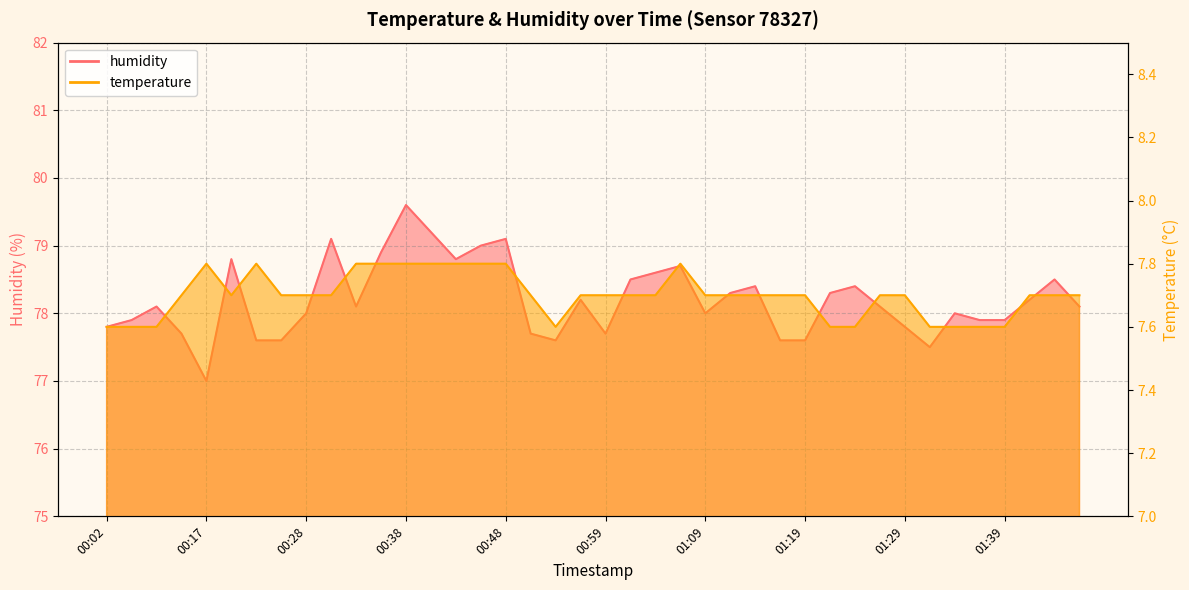

How many data points in humidity are above 78?

22